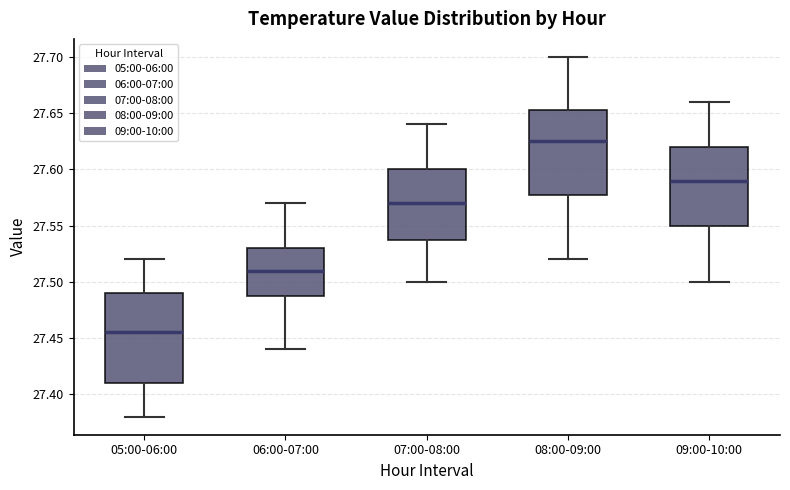

Which box has the highest median line?

08:00-09:00